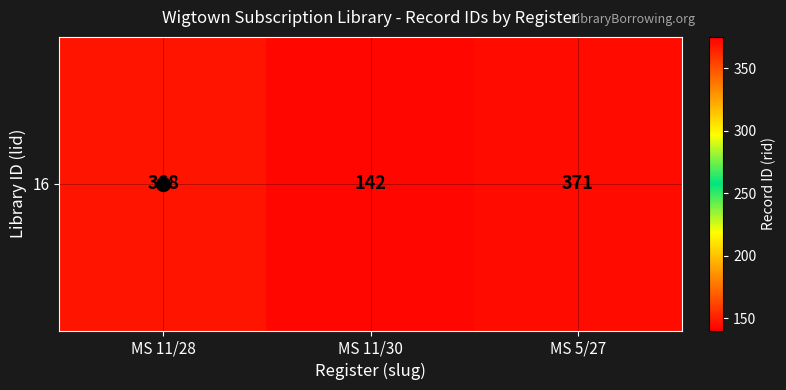

What is the difference between the values at MS 11/30 and MS 5/27?

229